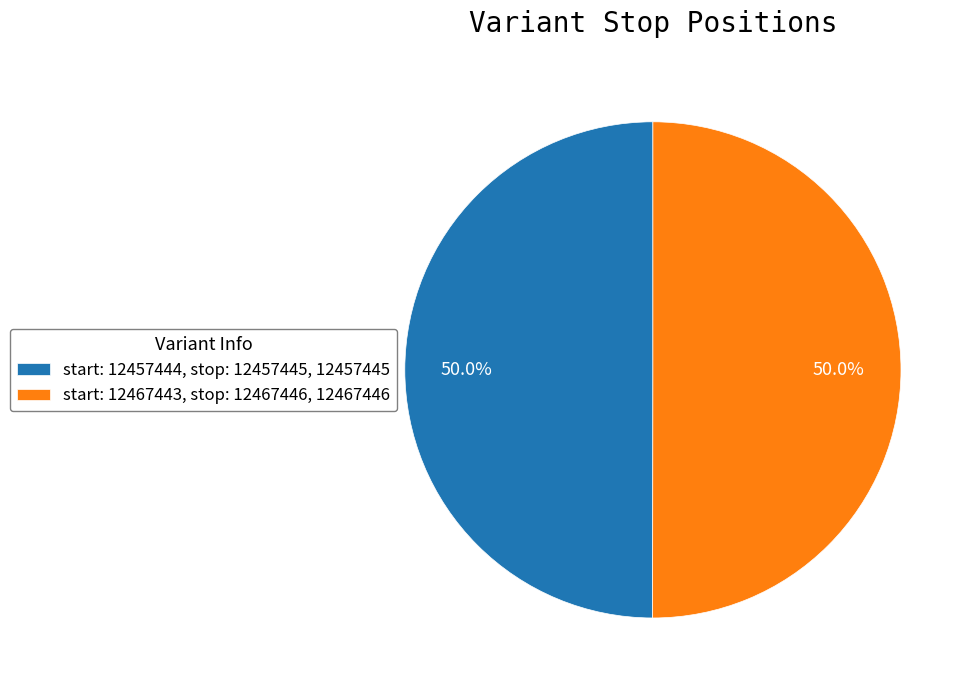

How many slices are in this pie chart?

2